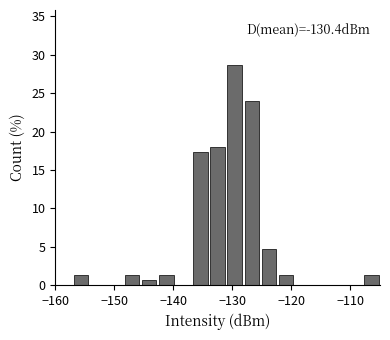

Read against the x-axis, roughly where is the centre of the tallest bar?

-130